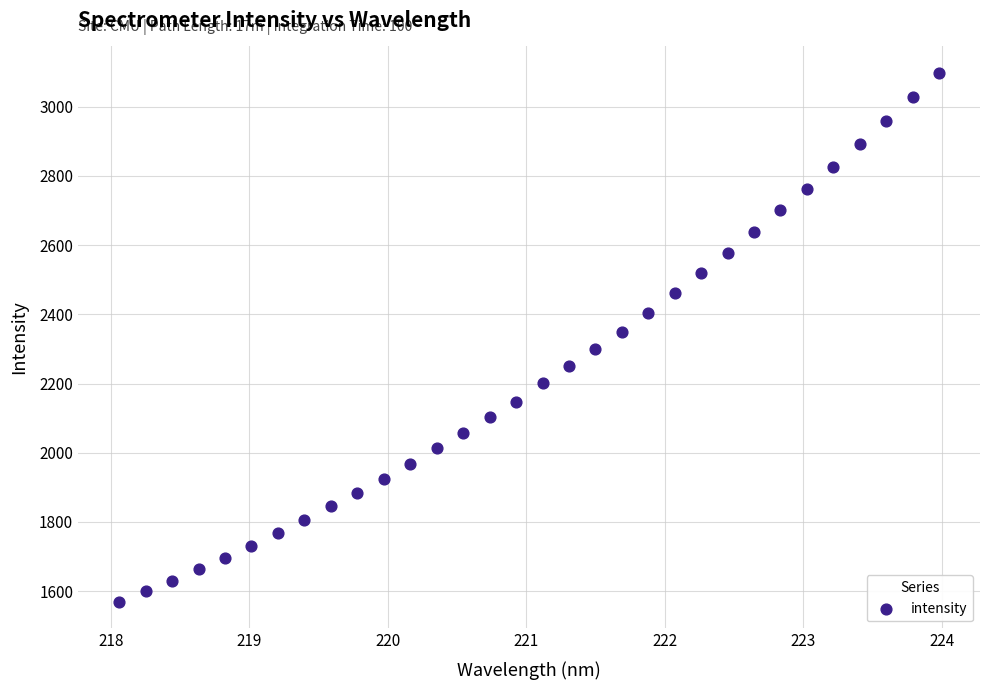

What is the range of X values (max minus min)?

5.9